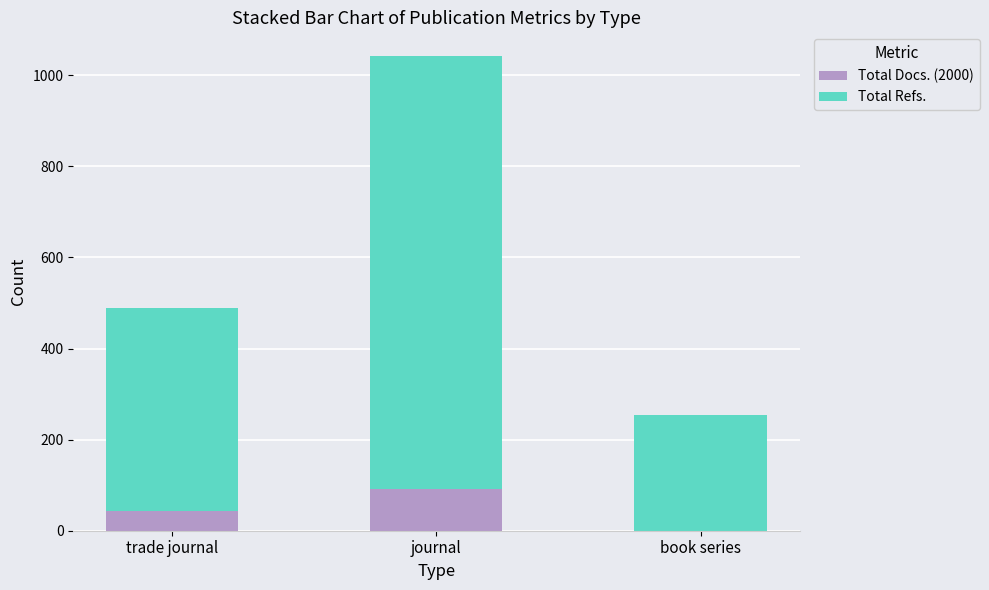

Reading left to right, list the values for the Total Docs. (2000) series.

trade journal=43	journal=91	book series=0